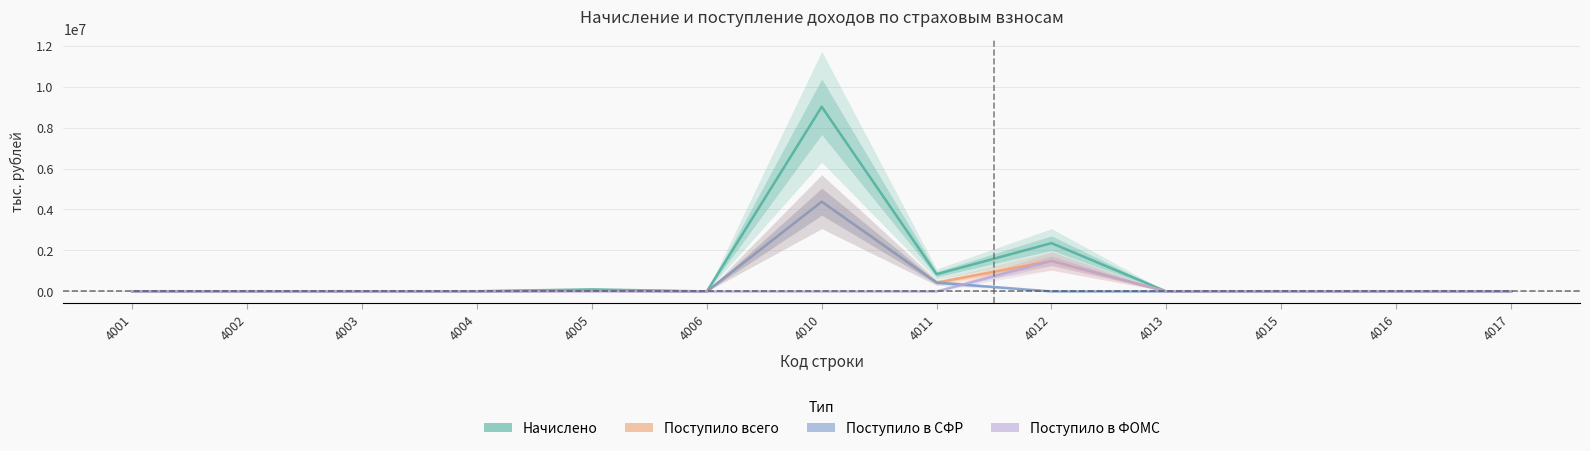

How many lines are shown in the chart?

4